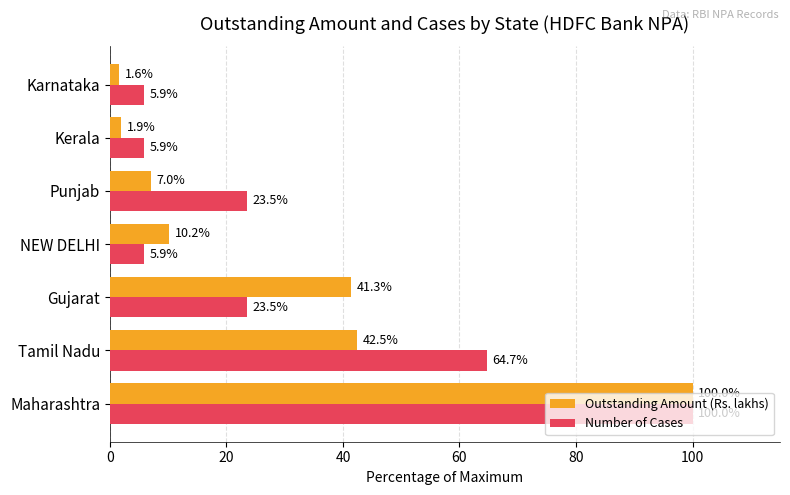

How many series are shown in this chart?

2